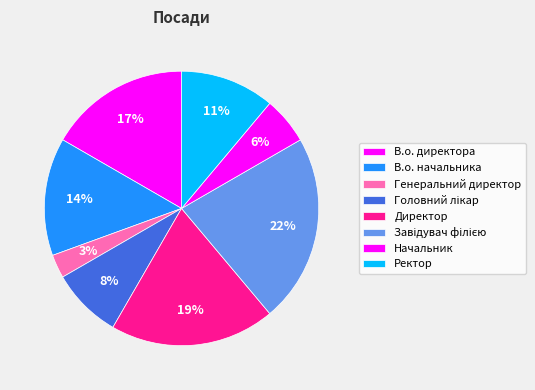

To the nearest percent, what portion does Головний лікар represent?

8%